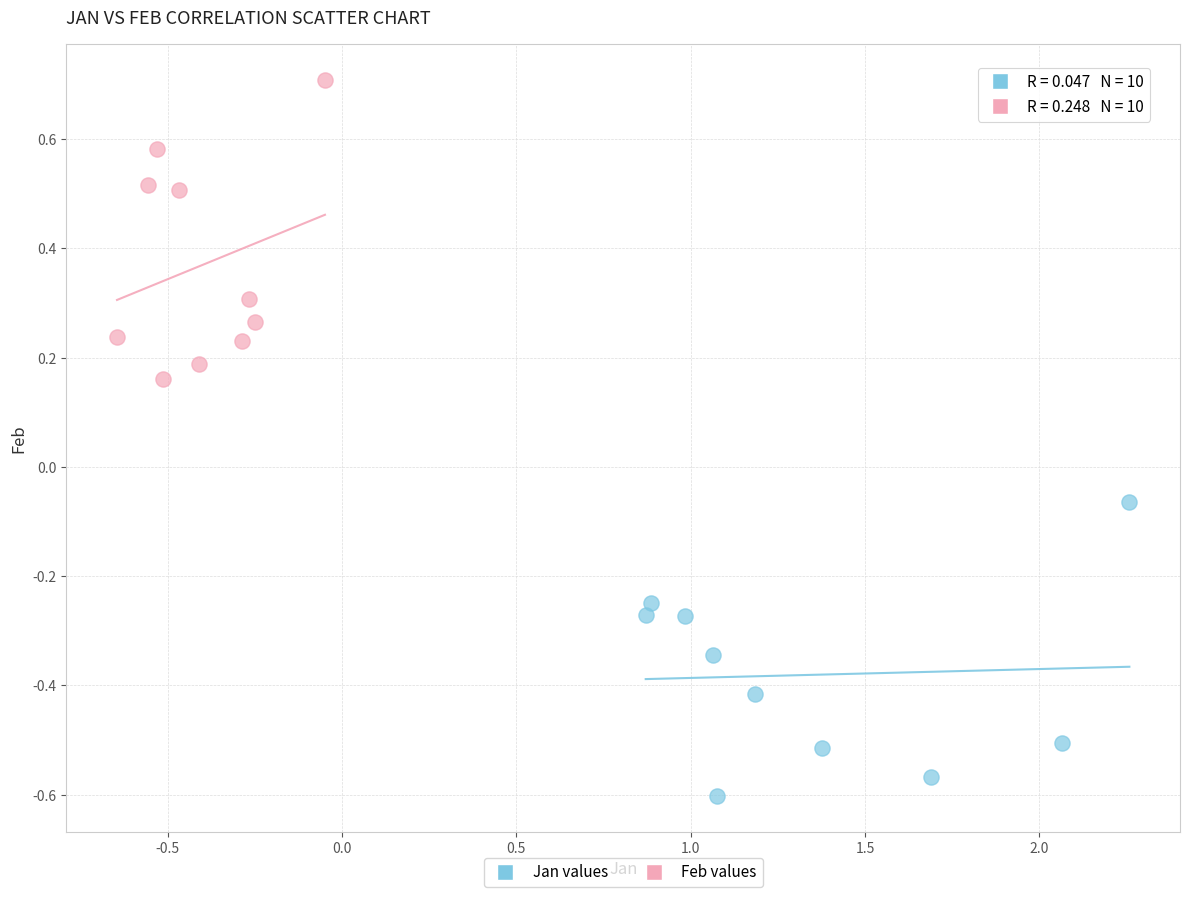

Which series reaches the maximum Y coordinate?

Feb values